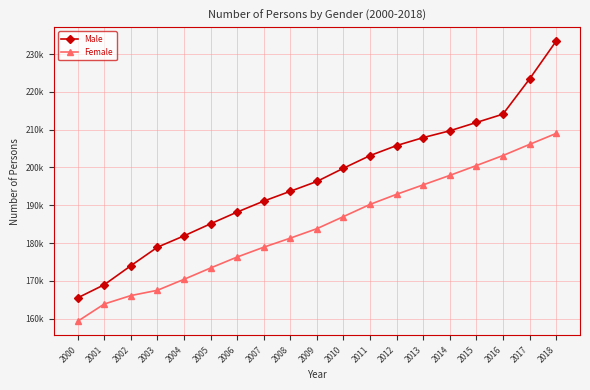

What is the difference between the second highest and second lowest values in the Female series?

42230